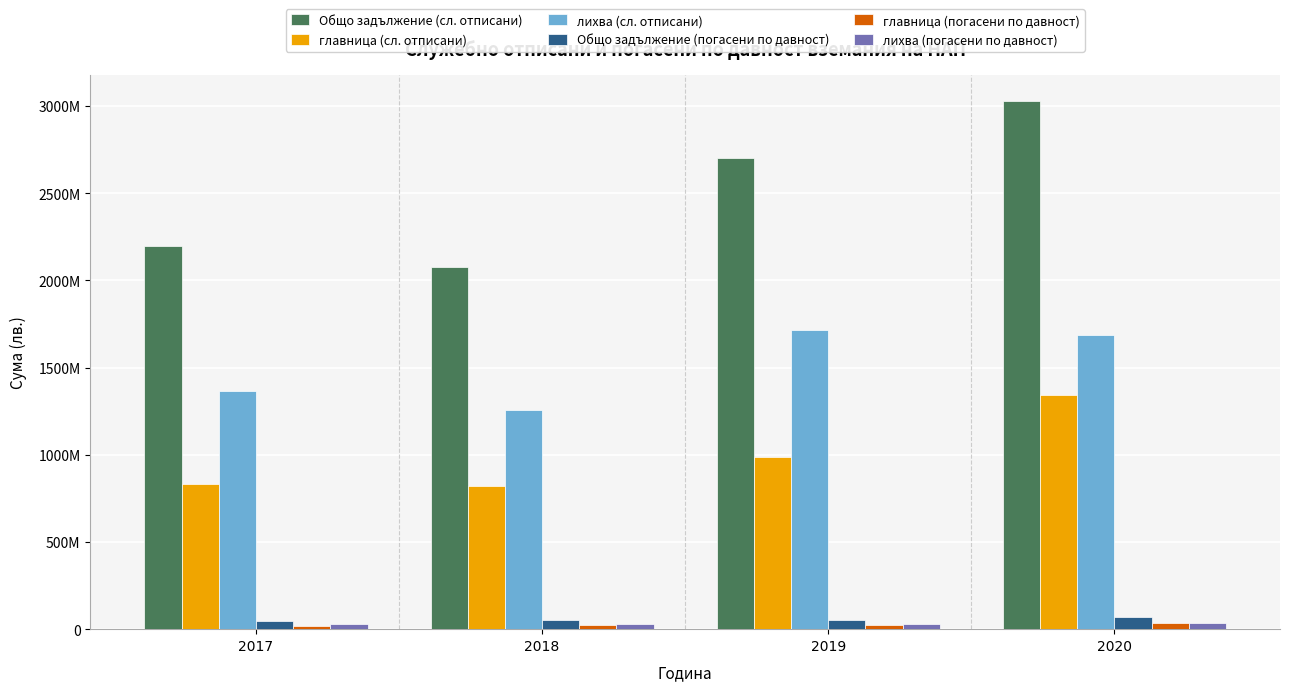

What is the average value of the лихва (сл. отписани) series?

1505229183.7